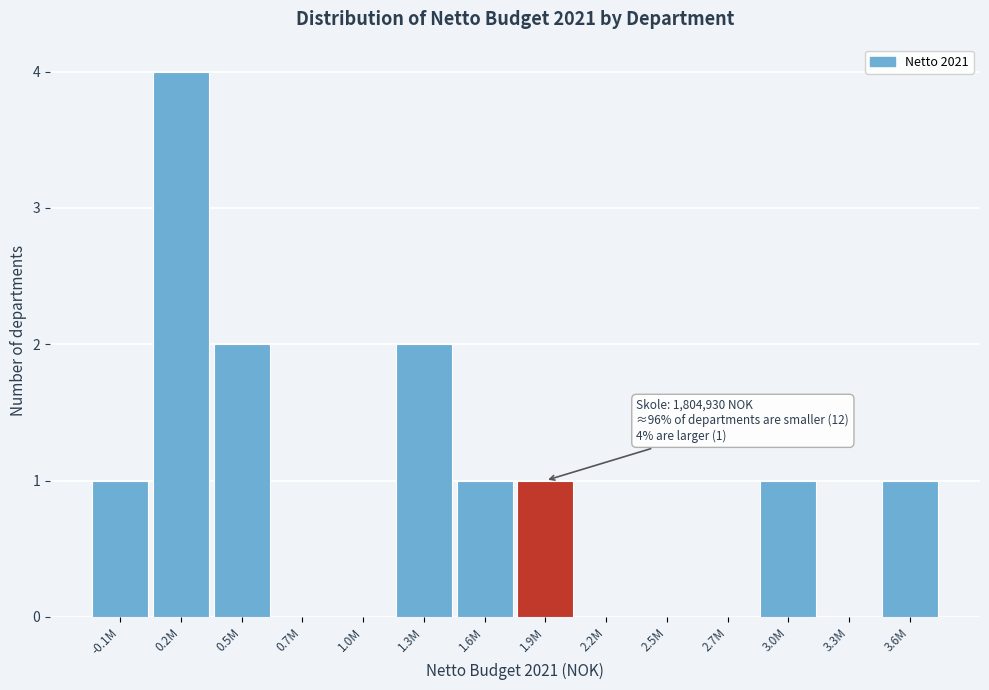

Reading right to left, what are all the values shown in this chart?

3.6M=1	3.3M=0	3.0M=1	2.7M=0	2.5M=0	2.2M=0	1.9M=1	1.6M=1	1.3M=2	1.0M=0	0.7M=0	0.5M=2	0.2M=4	-0.1M=1